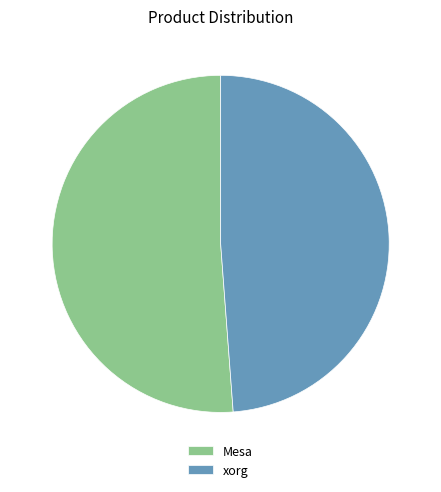

Does Mesa represent more than half of the total?

Yes